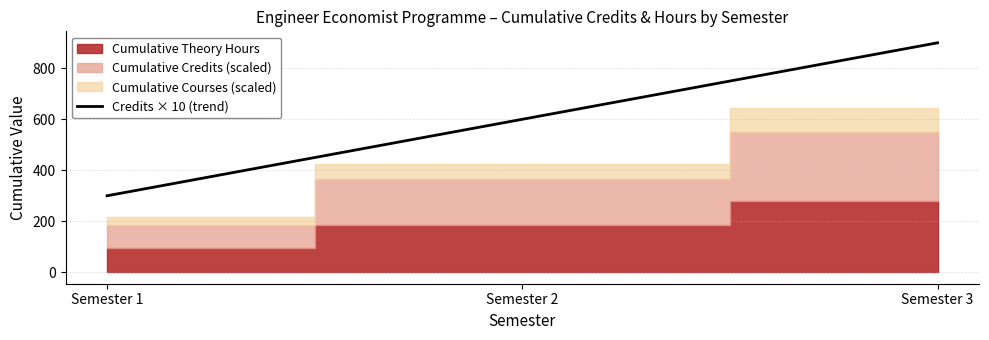

At which label does Credits × 10 (trend) reach its peak?

Semester 3